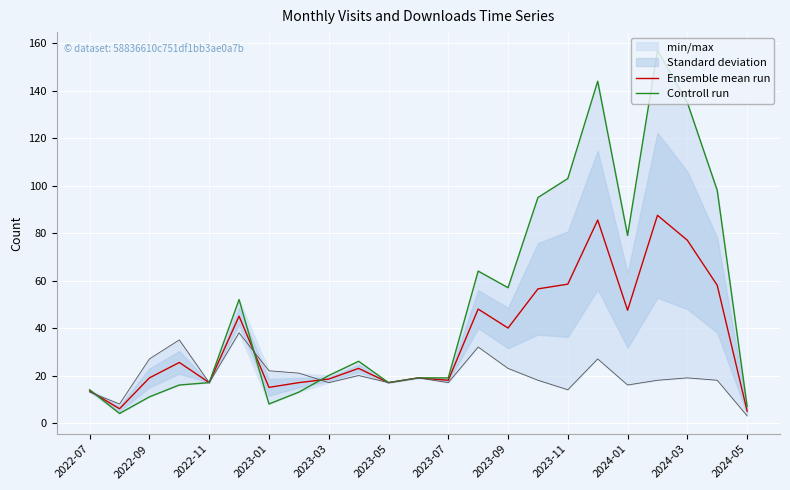

What are all the series names shown in the legend?

Ensemble mean run, Controll run